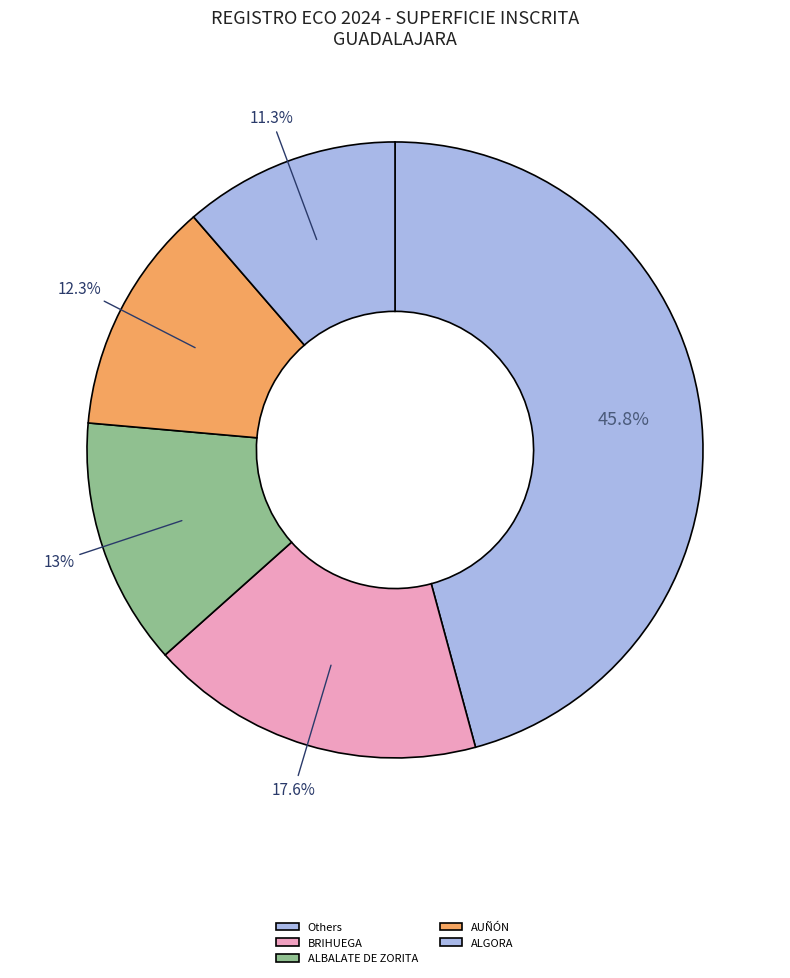

How many segments does this pie chart have?

5